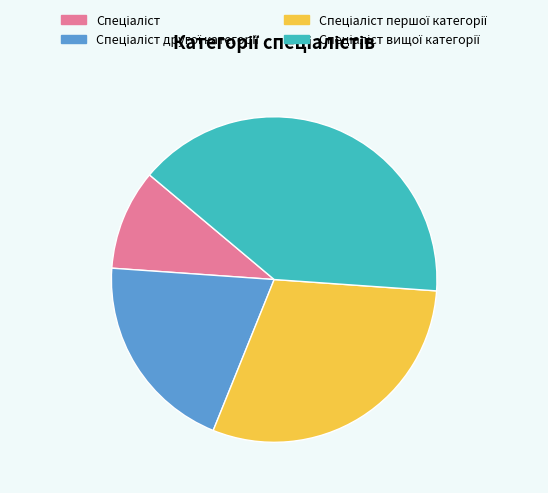

Is there any slice that represents more than half of the pie?

No